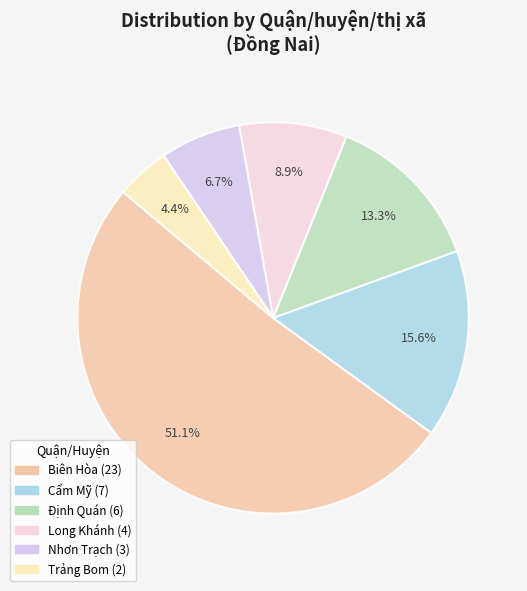

To the nearest percent, what is the combined percentage of Long Khánh and Nhơn Trạch?

16%